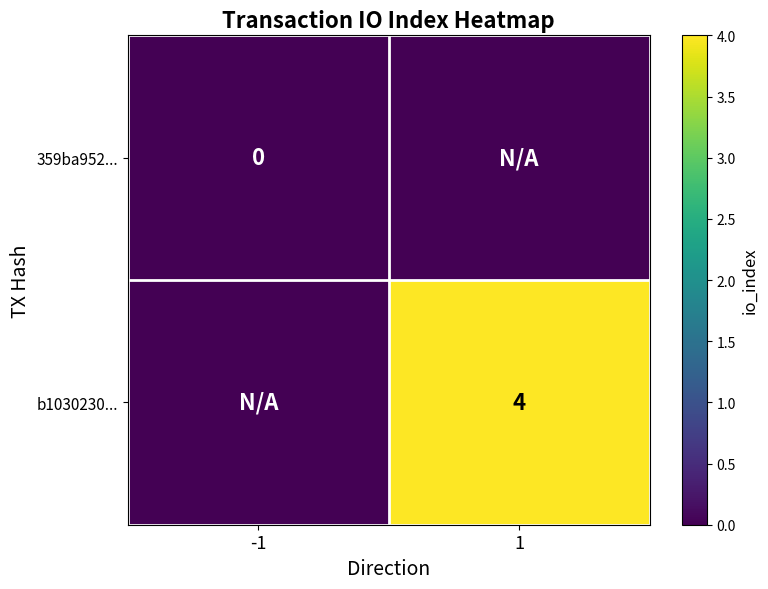

Is it true that b1030230... equals 4 at 1?

True